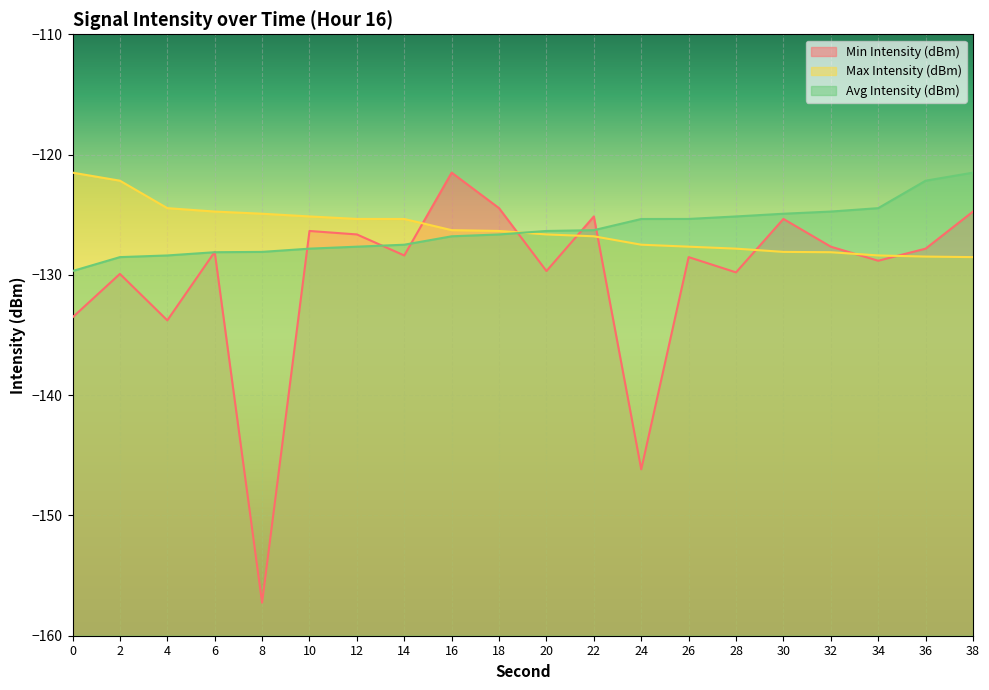

Where is the first local maximum for Min Intensity (dBm)?

2